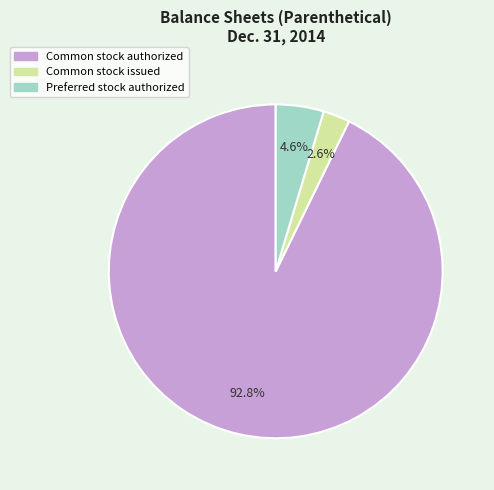

How many segments does this pie chart have?

3